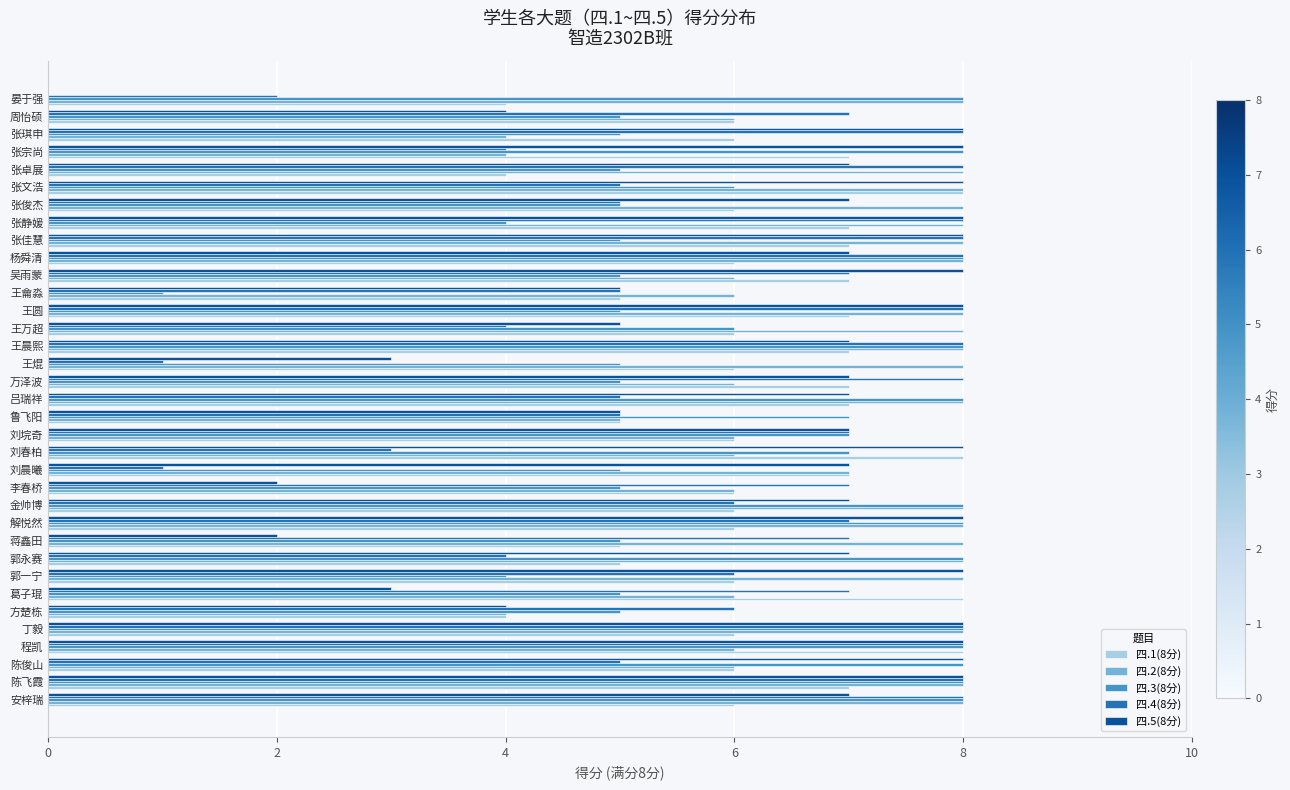

What is the total value across all series at 郭一宁?

32